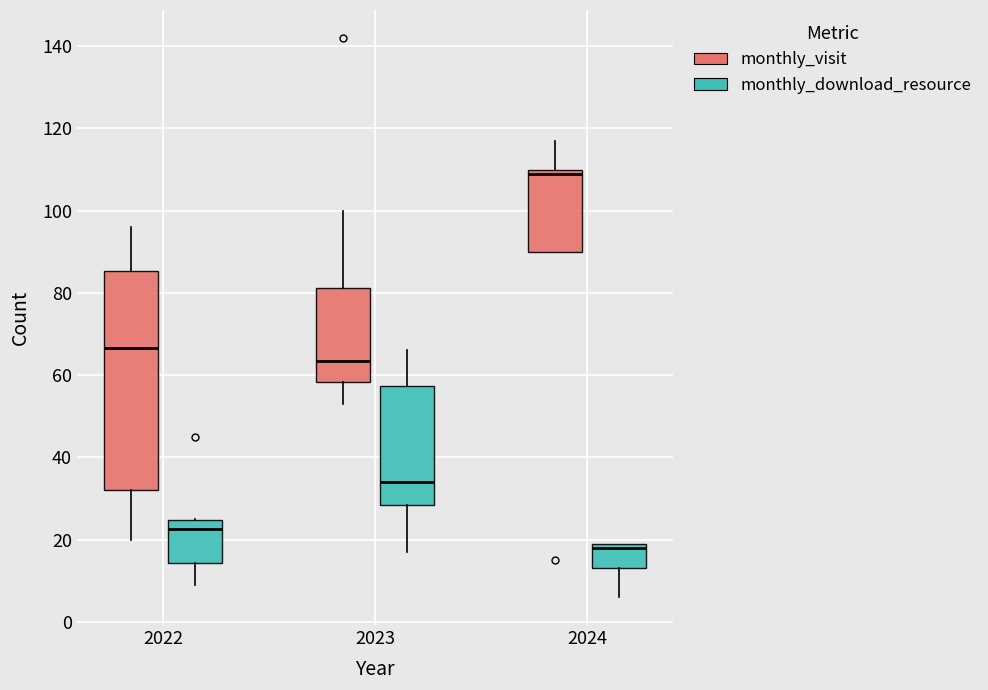

Where is the upper edge of the box for 2022 (monthly_download_resource) on the y-axis? The values are not printed on the chart, so give them approximately, as read against the axis.

24